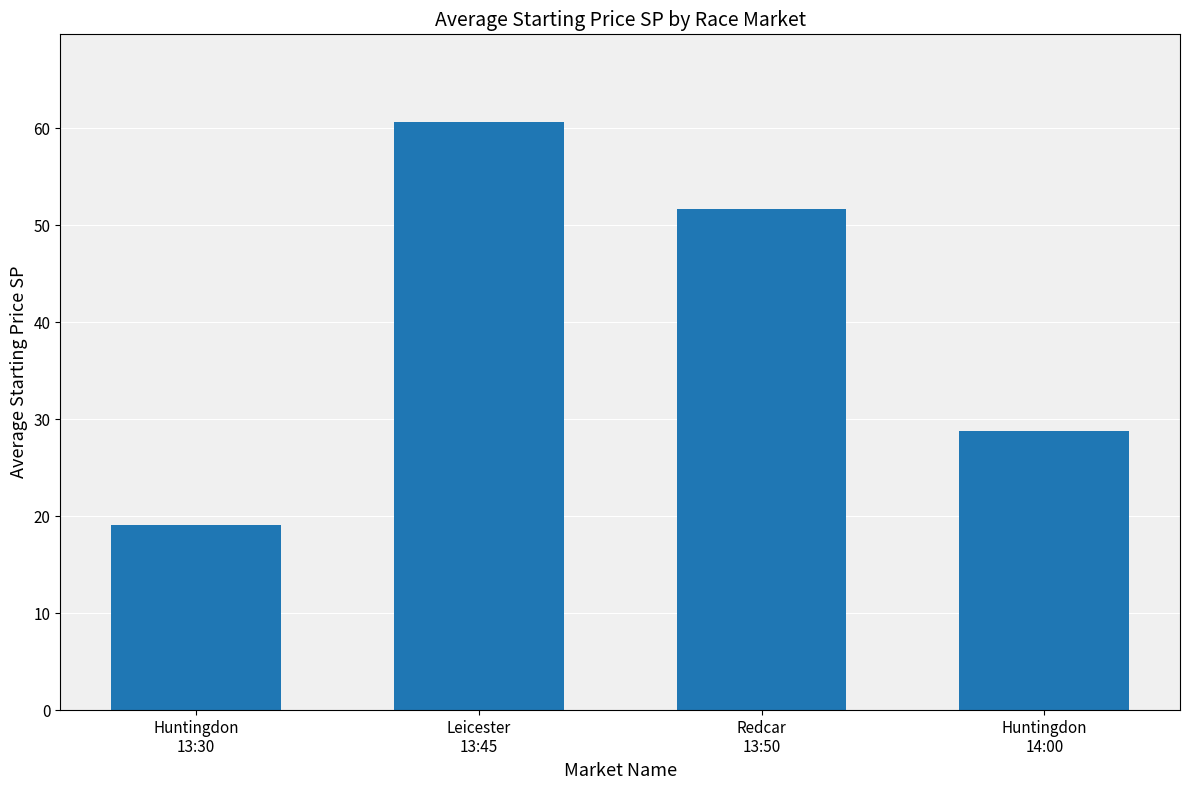

What is the label of the 1st bar from the right?

Huntingdon
14:00